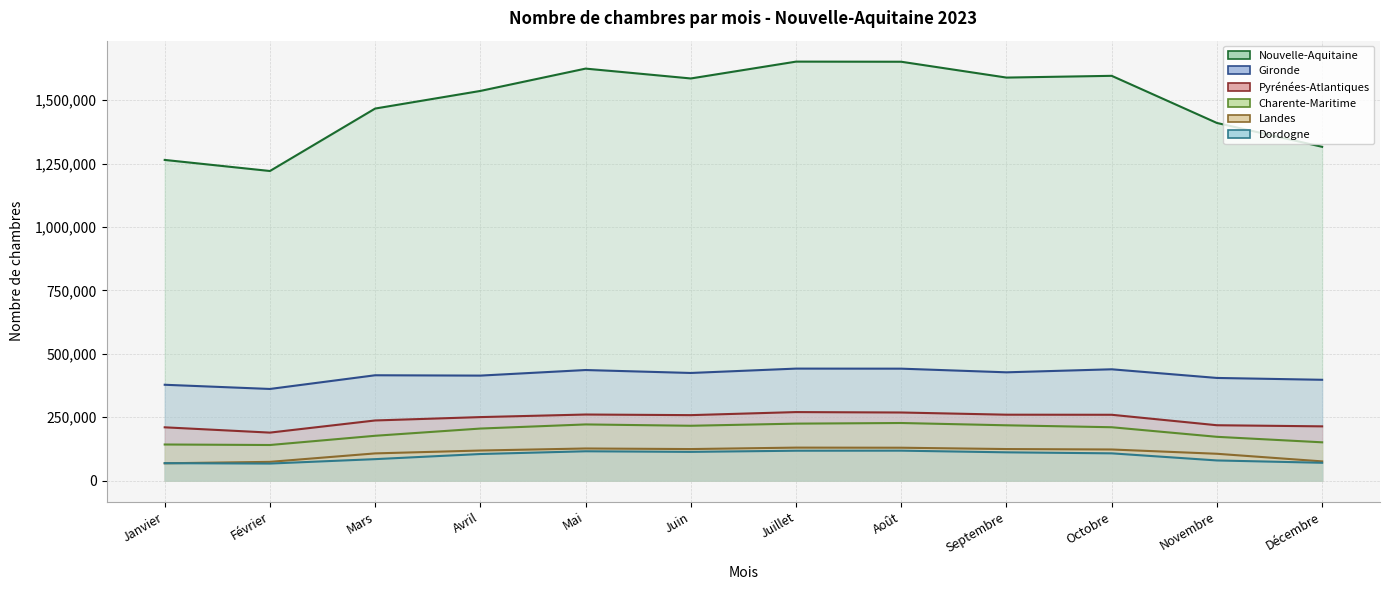

What is the difference between the Nouvelle-Aquitaine values at Septembre and Octobre?

6916